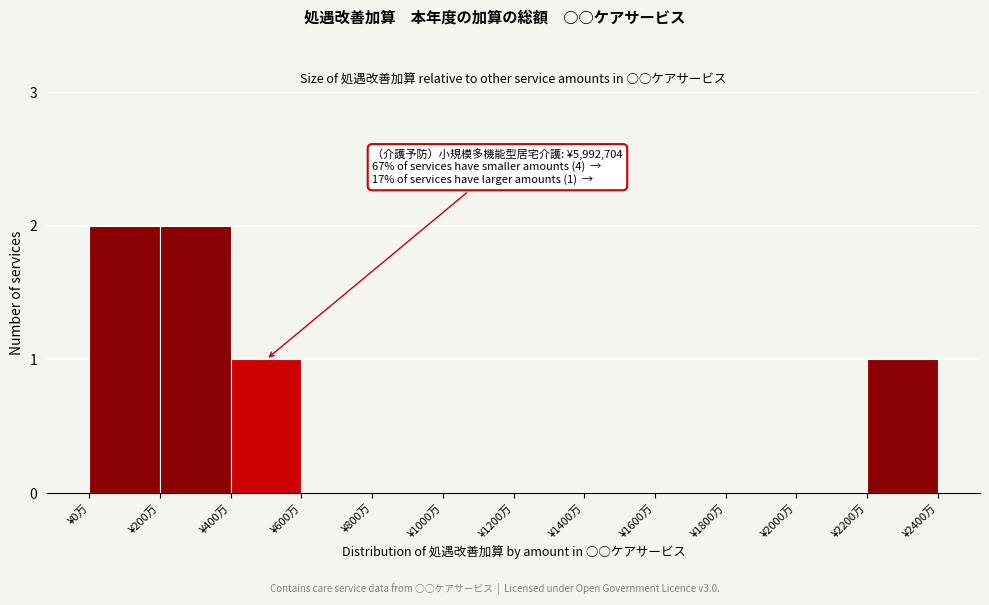

Reading left to right, extract all data points from this chart.

¥0万=2	¥200万=2	¥400万=1	¥600万=0	¥800万=0	¥1000万=0	¥1200万=0	¥1400万=0	¥1600万=0	¥1800万=0	¥2000万=0	¥2200万=1